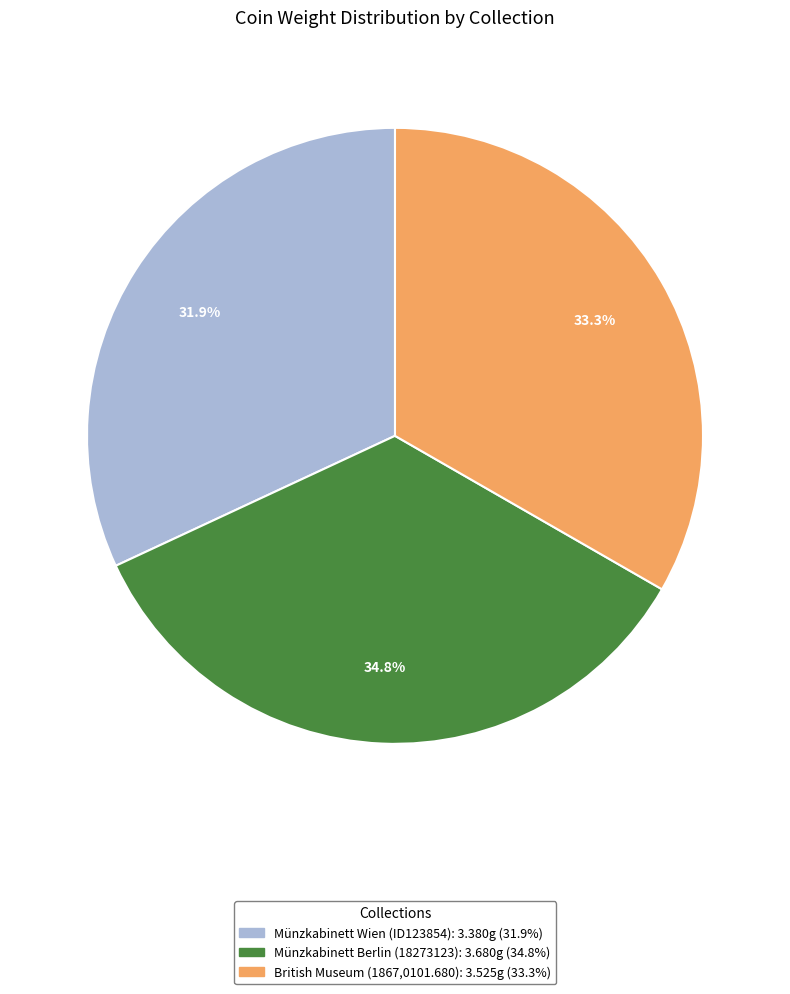

Is there a majority slice in this chart?

No